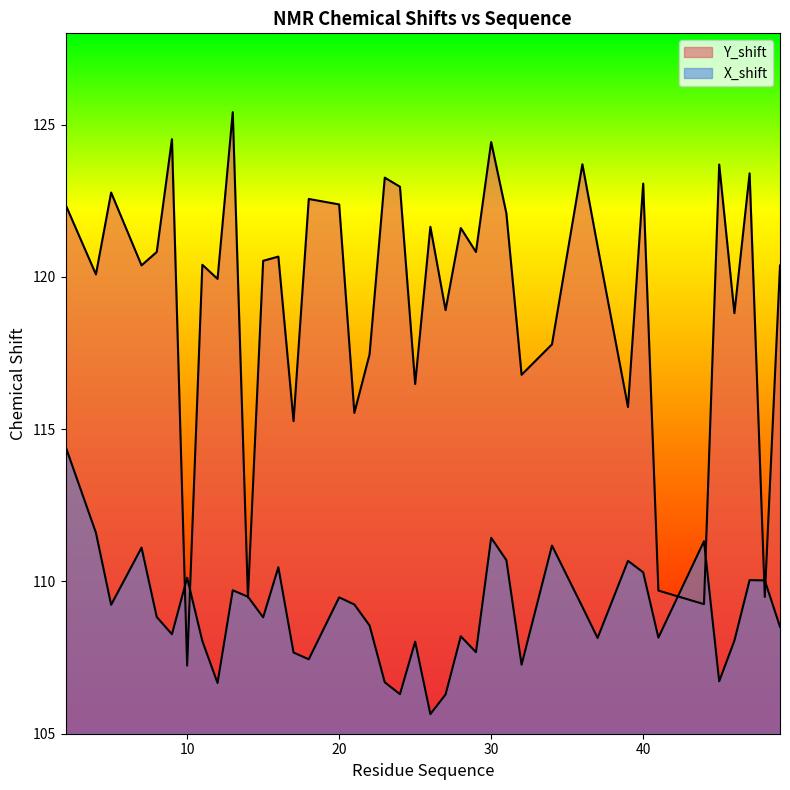

Reading right to left, what are all the values shown in this chart?

Y_shift: 120.4	109.5	123.4	118.8	123.7	109.3	109.7	123.1	115.7	121.0	123.7	117.8	116.8	122.1	124.4	120.8	121.6	118.9	121.6	116.5	123.0	123.3	117.5	115.5	122.4	122.6	115.3	120.7	120.5	109.5	125.4	119.9	120.4	107.2	124.5	120.8	120.4	122.8	120.1	122.4
X_shift: 108.5	110.0	110.0	108.1	106.7	111.3	108.2	110.3	110.7	108.1	109.2	111.2	107.3	110.7	111.4	107.7	108.2	106.3	105.6	108.0	106.3	106.7	108.6	109.2	109.5	107.4	107.7	110.5	108.8	109.5	109.7	106.7	108.0	110.1	108.3	108.8	111.1	109.2	111.6	114.4